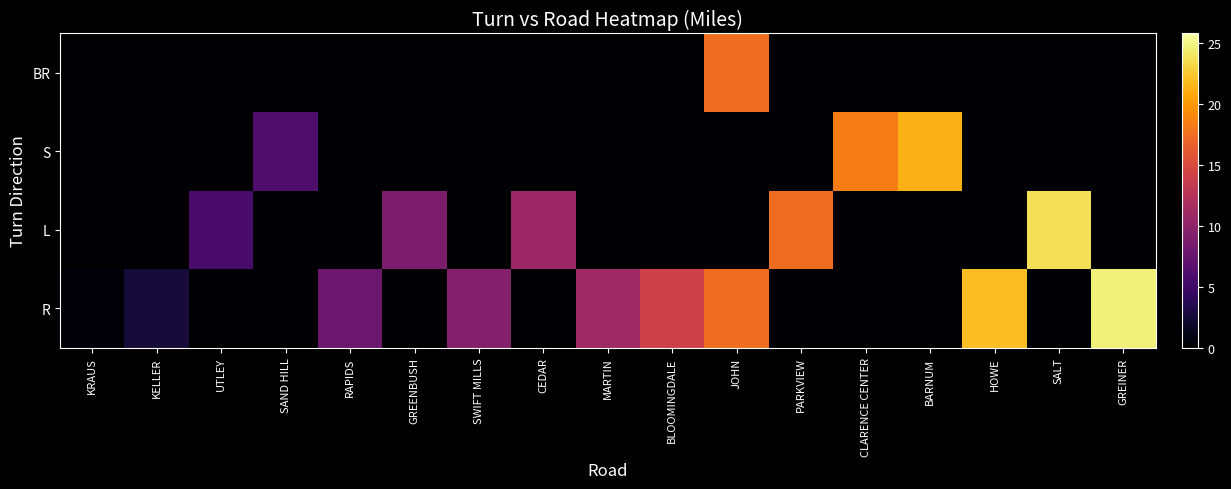

Rank the series at SAND HILL from lowest to highest value.

R, L, BR, S